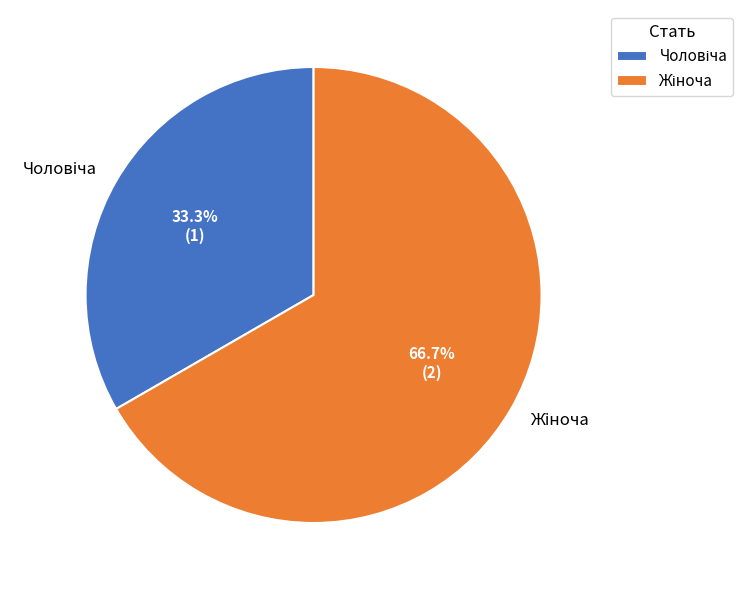

Is there any slice that represents more than half of the pie?

Yes